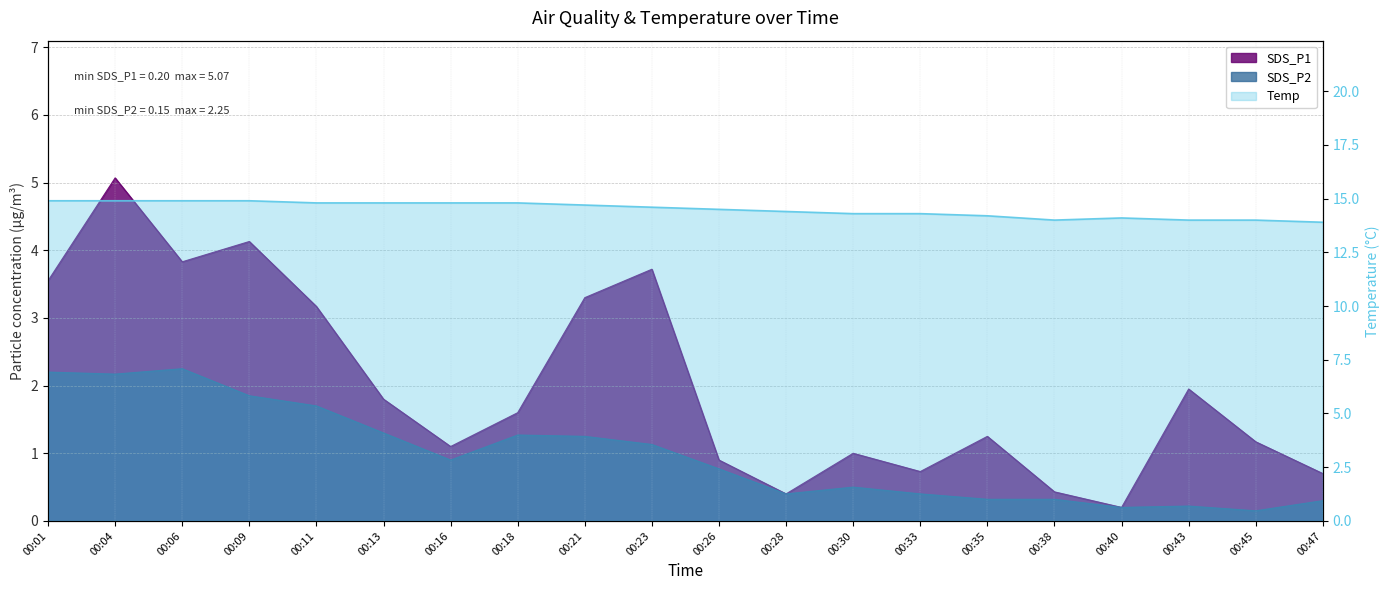

The SDS_P1 series shows 1.9 at 00:43. True or false?

True